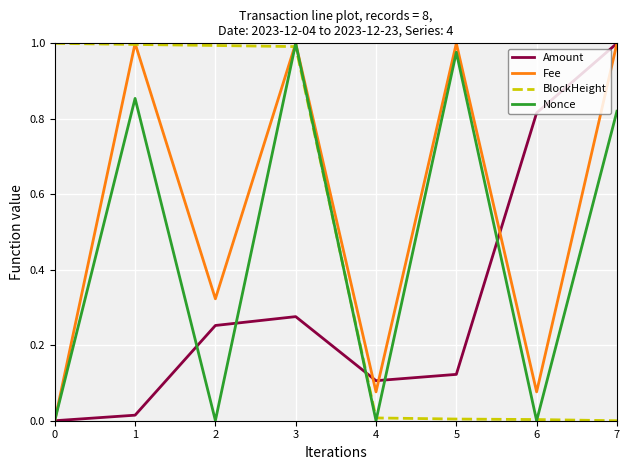

Which series ends up on top after the final intersection of Nonce and BlockHeight?

Nonce